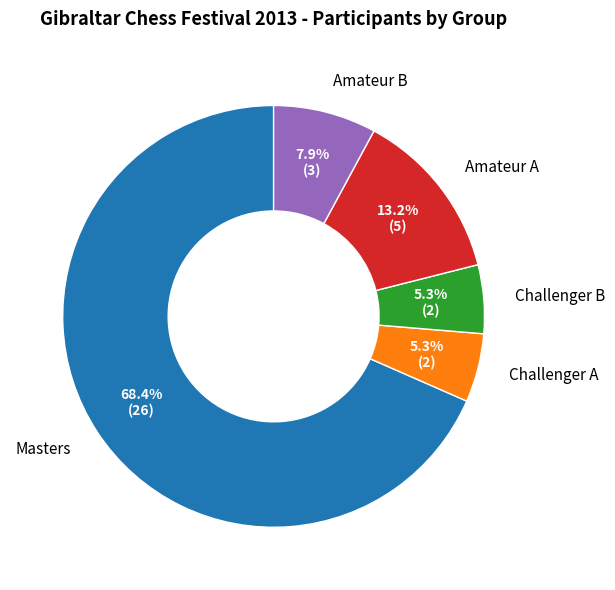

True or false: Amateur A accounts for 5% of the total.

False